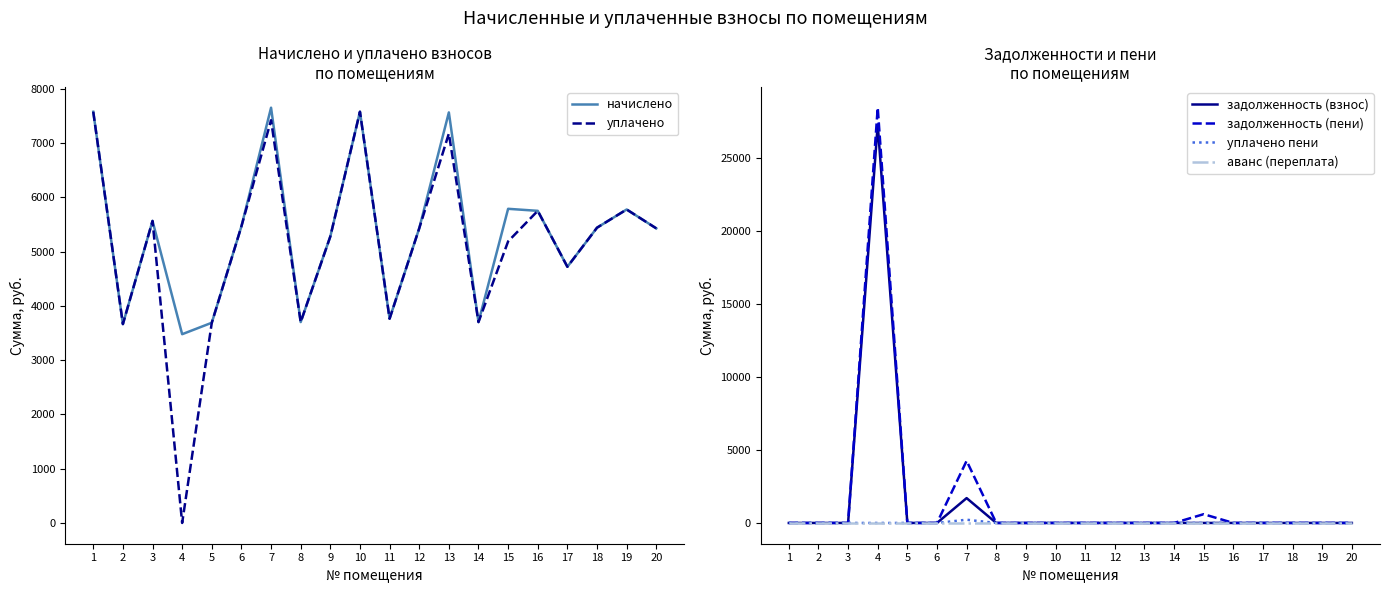

Rank the categories by уплачено пени value from lowest to highest.

1, 2, 3, 4, 5, 6, 8, 9, 10, 11, 12, 13, 14, 15, 16, 17, 18, 19, 20, 7